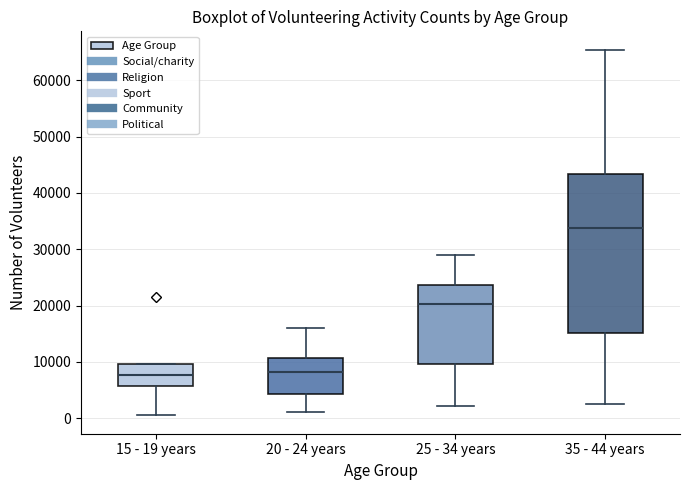

Reading left to right, read every box against the y-axis: the position of its median line, the range the box covers, and the ends of its whiskers. The values are not printed on the chart, so give them approximately, as read against the axis.

15 - 19 years: median 8000, box 6000 to 10000, whiskers 0 to 10000
20 - 24 years: median 8000, box 4000 to 11000, whiskers 1000 to 16000
25 - 34 years: median 20000, box 10000 to 24000, whiskers 2000 to 29000
35 - 44 years: median 34000, box 15000 to 43000, whiskers 2000 to 65000